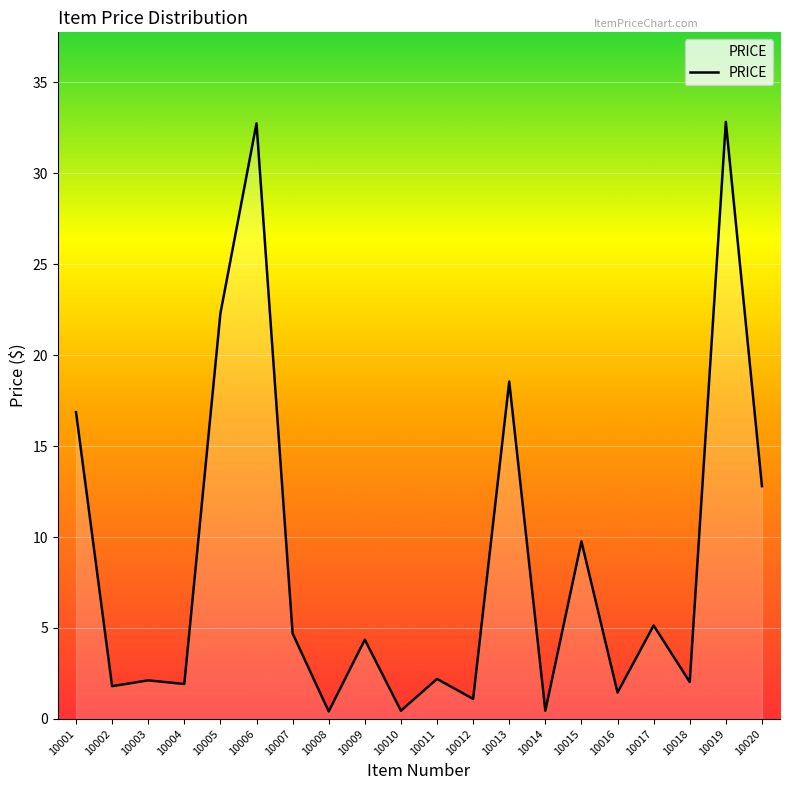

Which has a higher value, 10018 or 10009?

10009